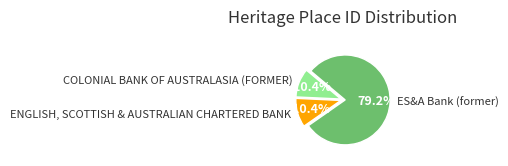

What percentage is the ES&A Bank (former) slice, to the nearest percent?

79%